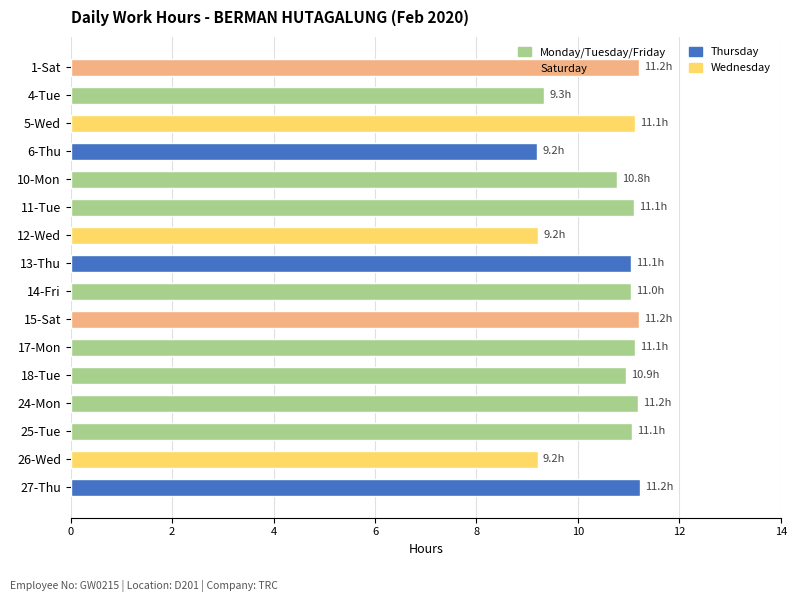

What is the label of the 15th bar from the bottom?

4-Tue